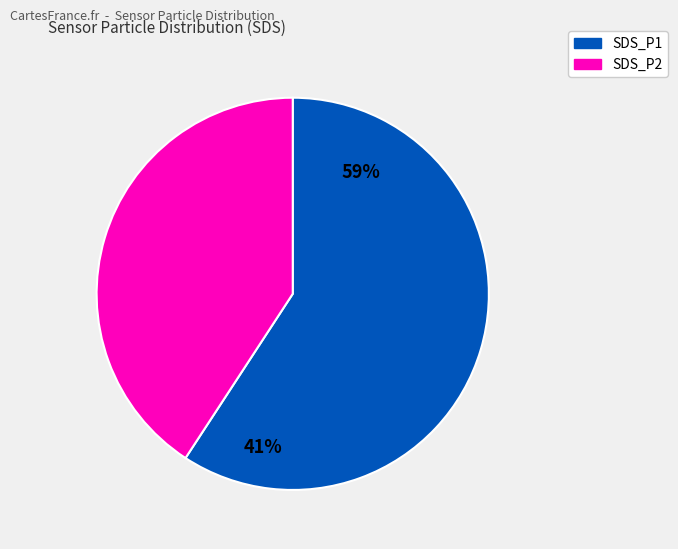

What is the largest slice in the pie chart?

SDS_P1